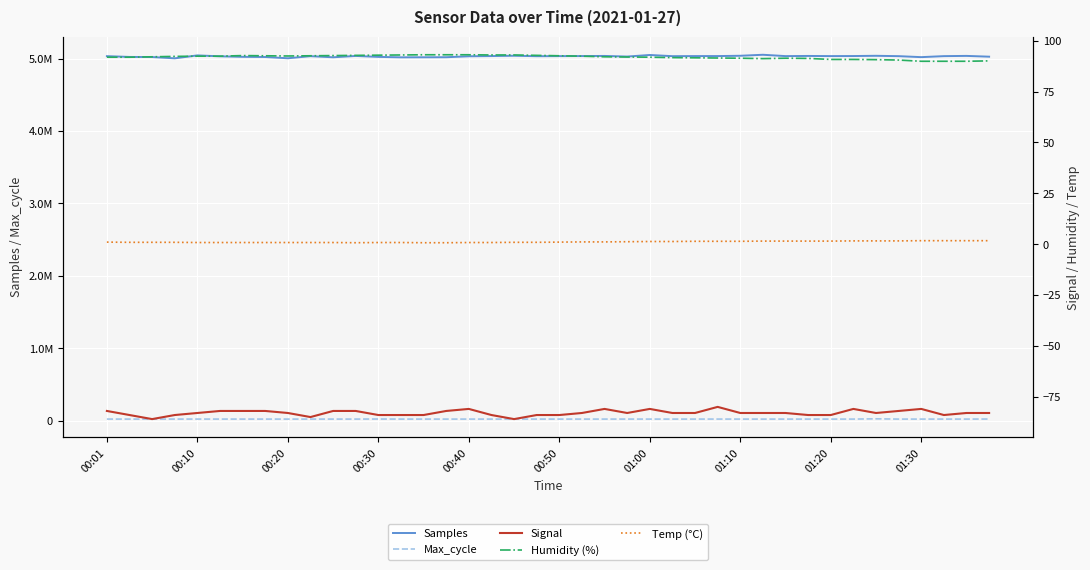

How many values in the Signal series are below -83?

14